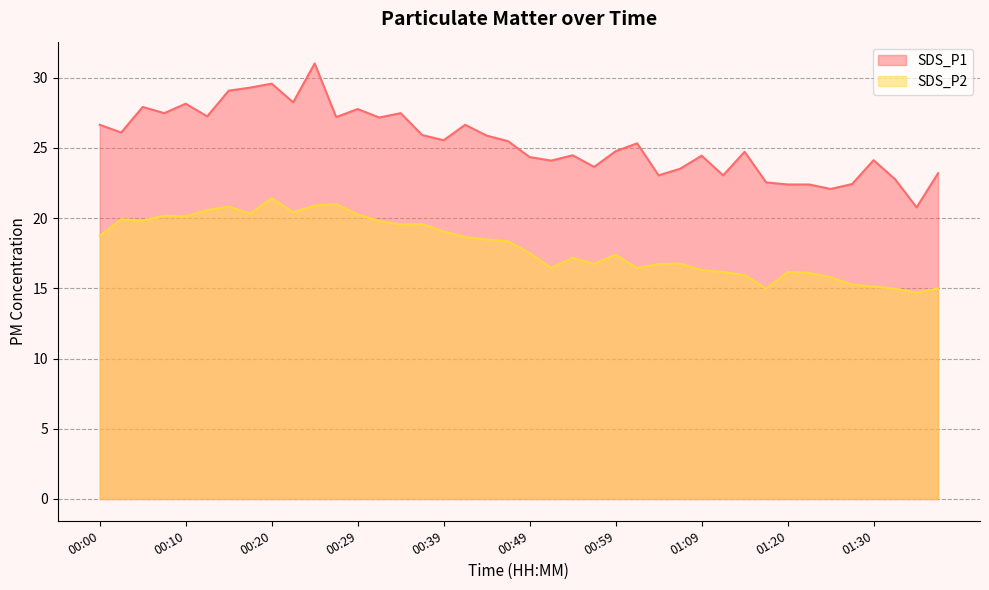

How many data points in SDS_P1 are less than 25?

19